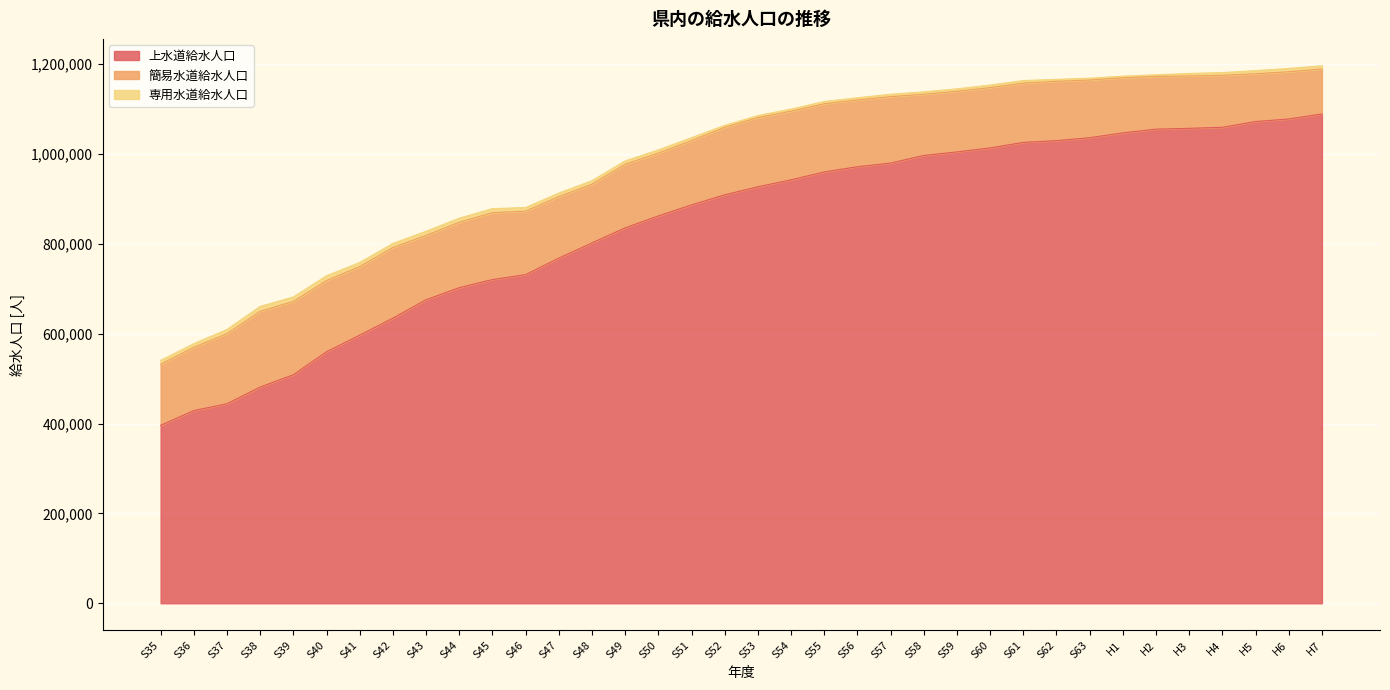

What is the value of the 上水道給水人口 point at the 23rd from the left?

980072